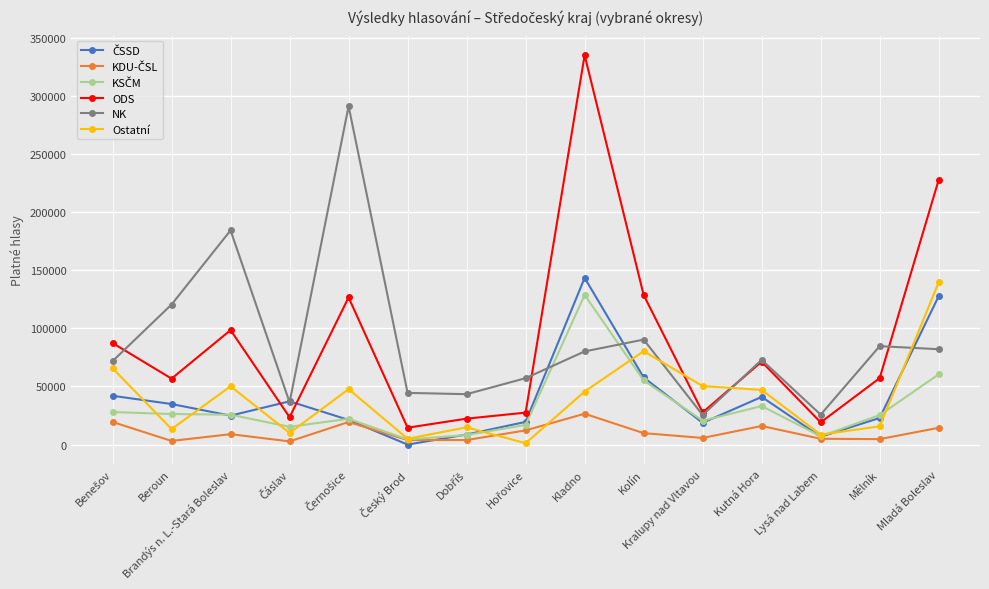

The Ostatní series shows 45617 at Kladno. True or false?

True